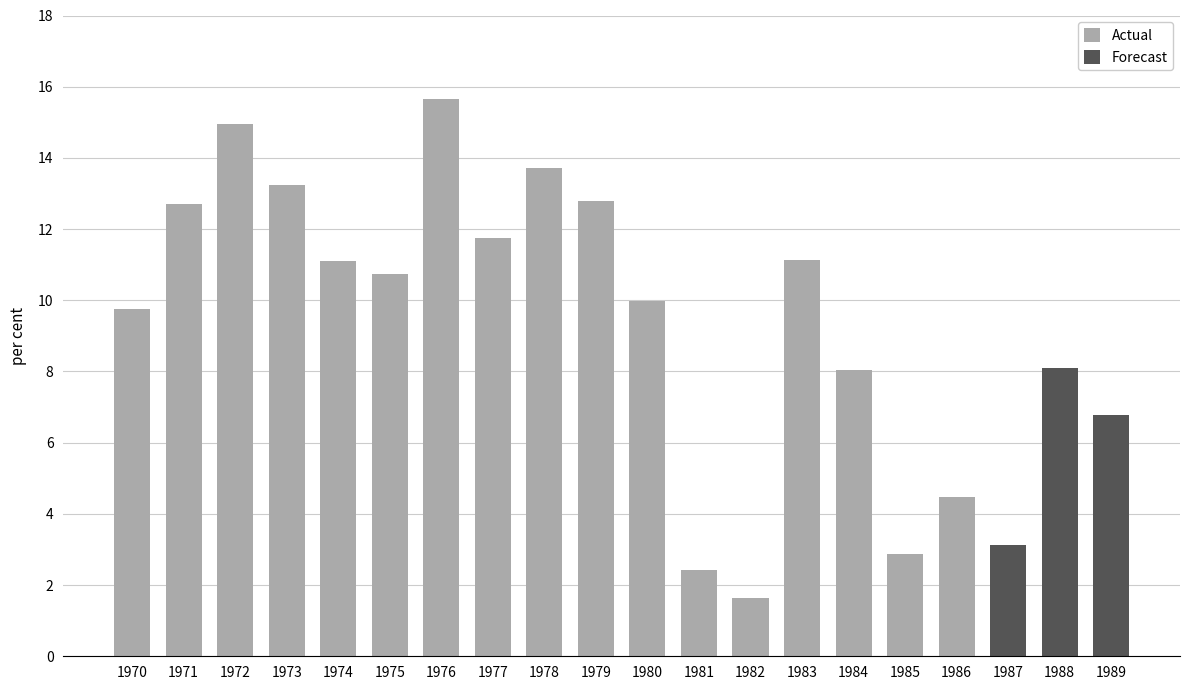

What is the difference between the maximum and minimum values?

14.0